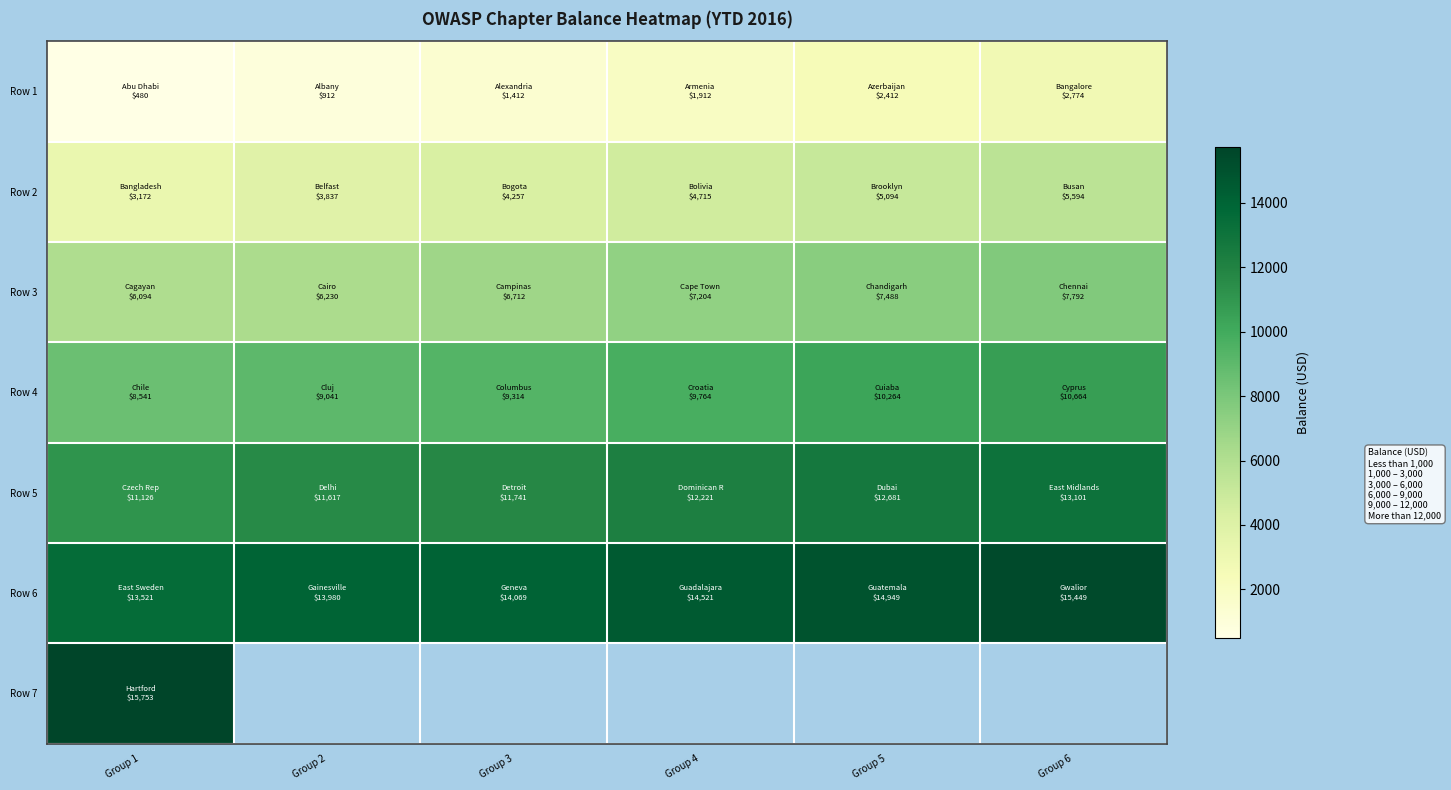

Count the number of data series in this chart.

7